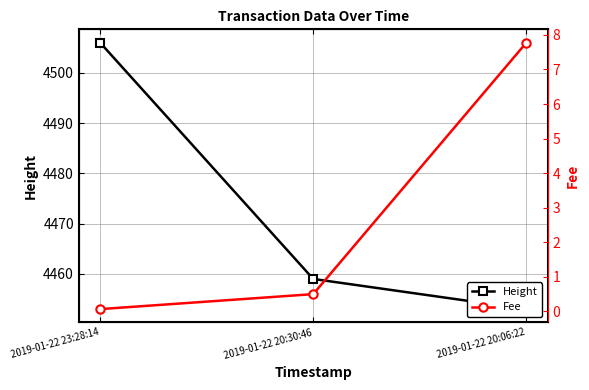

Count the number of data series in this chart.

2